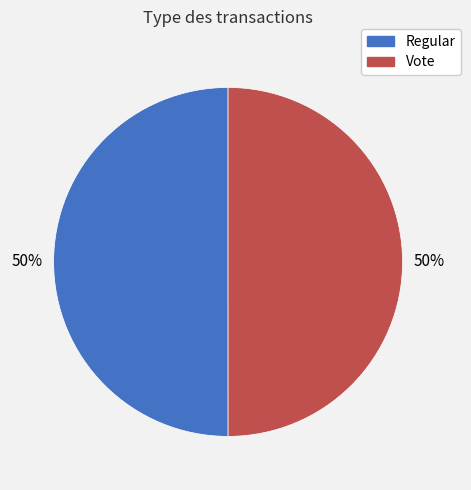

To the nearest percent, what percentage of the pie is Regular?

50%